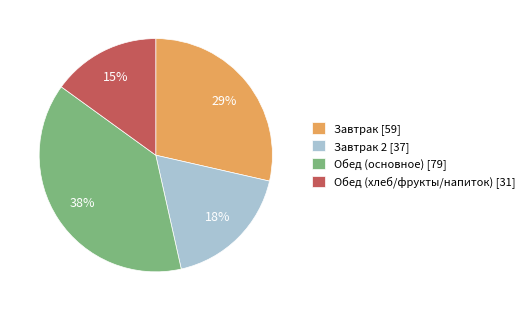

Rank the categories by value from lowest to highest.

Обед (хлеб/фрукты/напиток) [31], Завтрак 2 [37], Завтрак [59], Обед (основное) [79]